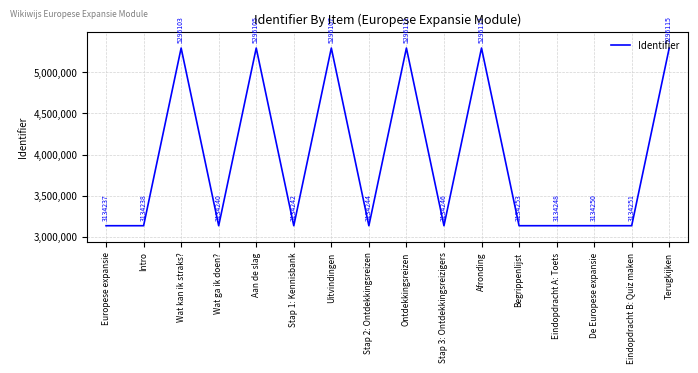

What is the sum of all values?

63119103